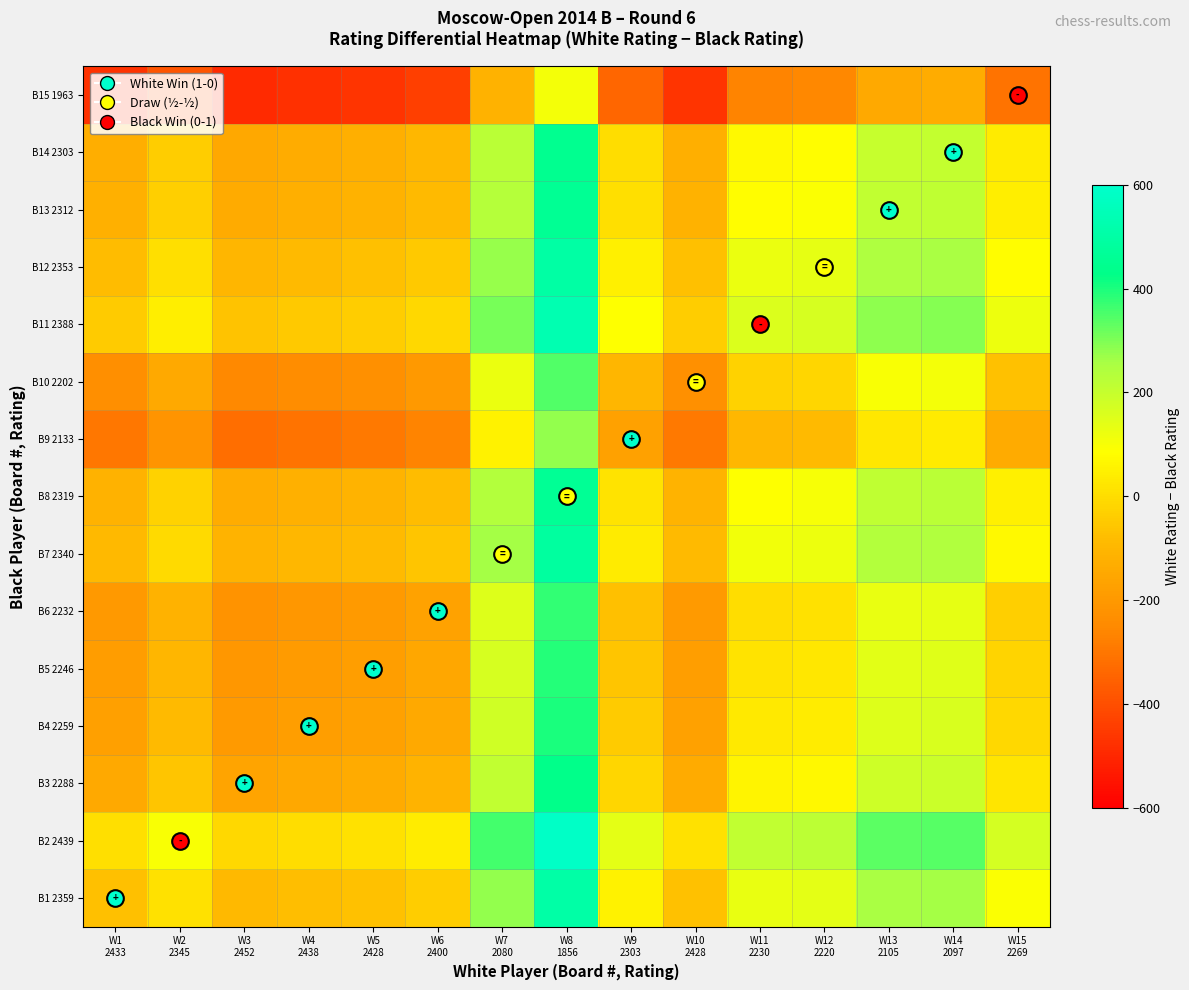

Which label corresponds to the smallest value in the chart?

W3
2452